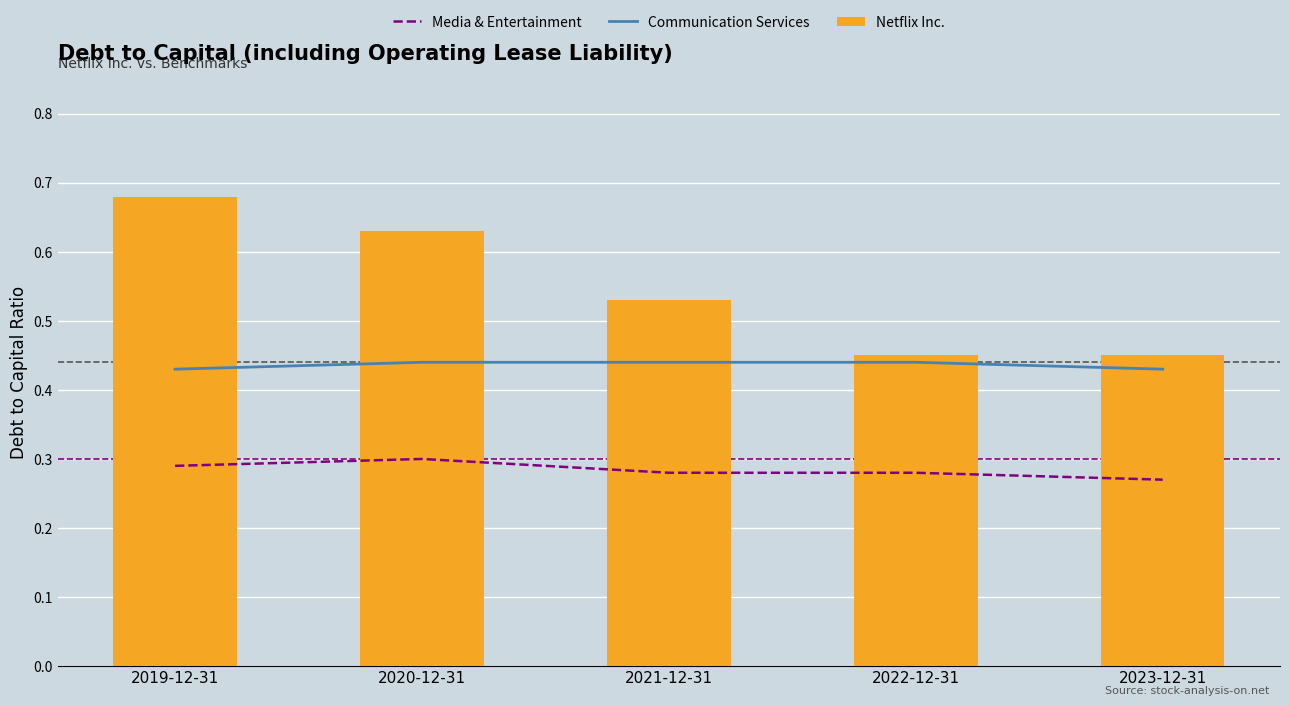

The Netflix Inc. series shows 0.6 at 2020-12-31. True or false?

True